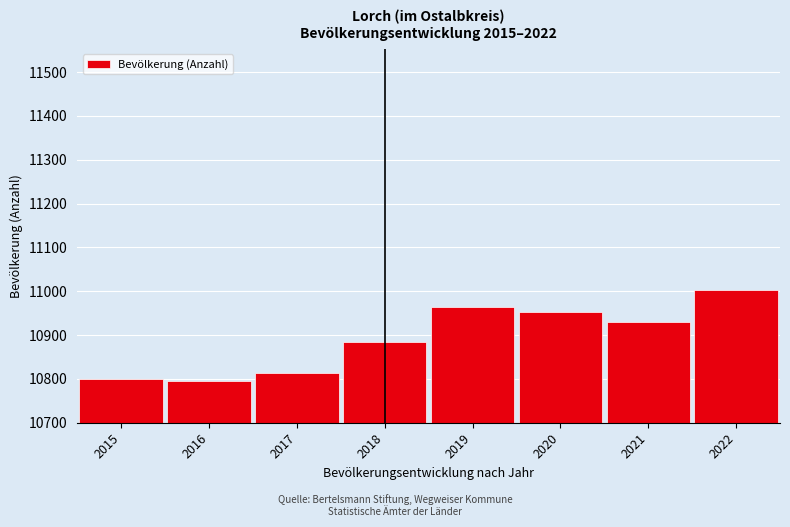

Reading right to left, extract all data points from this chart.

2022=11003	2021=10929	2020=10953	2019=10964	2018=10885	2017=10814	2016=10796	2015=10800